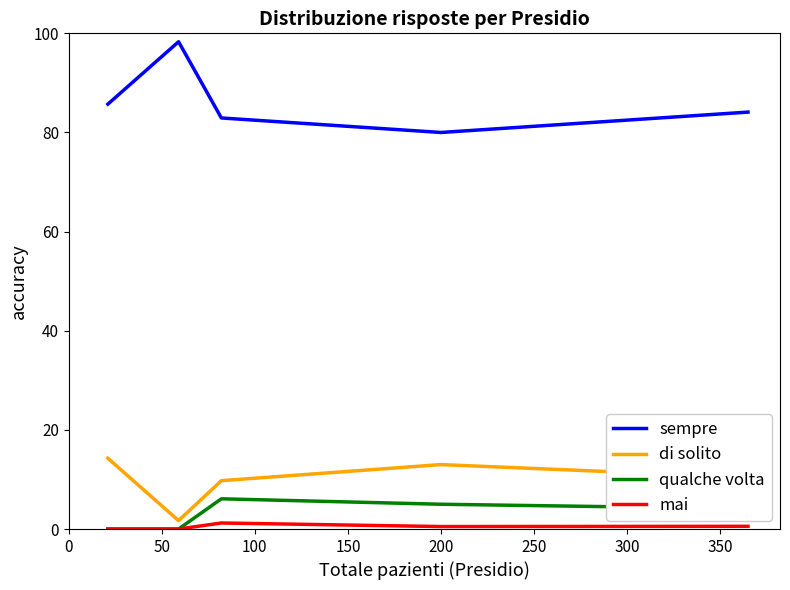

How many values in the sempre series exceed 84?

3